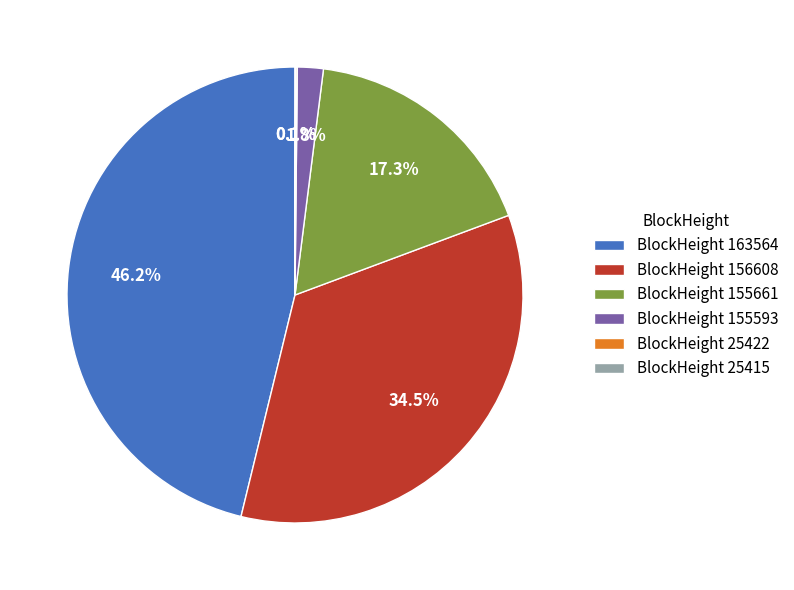

Does BlockHeight 155593 represent more than half of the total?

No